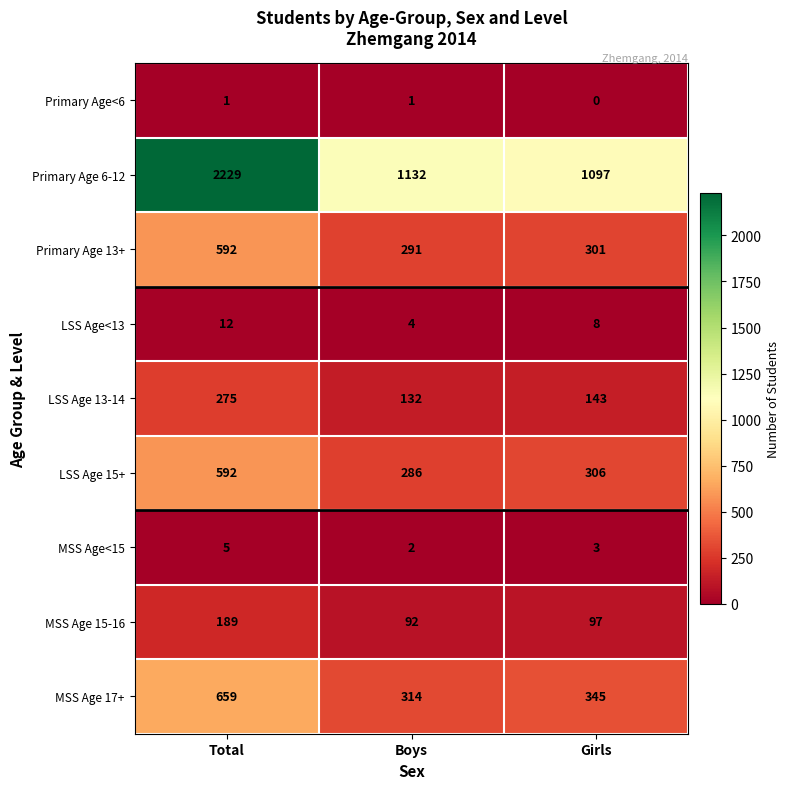

At which category does the chart reach its minimum across all series?

Girls